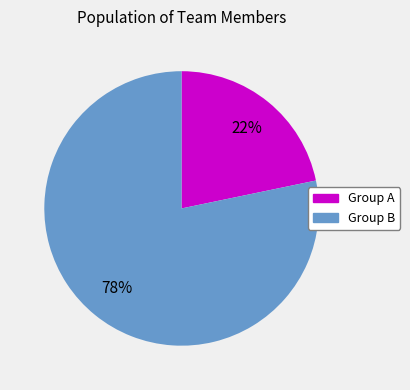

Is there a majority slice in this chart?

Yes